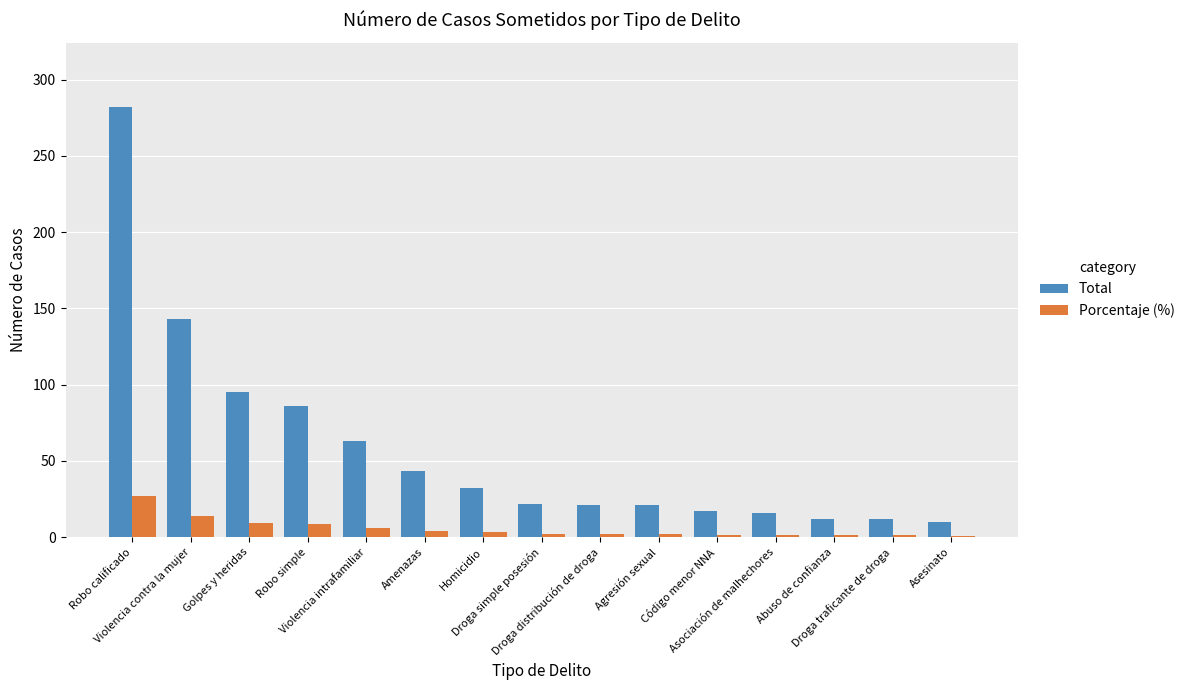

How many data points does each series have?

15